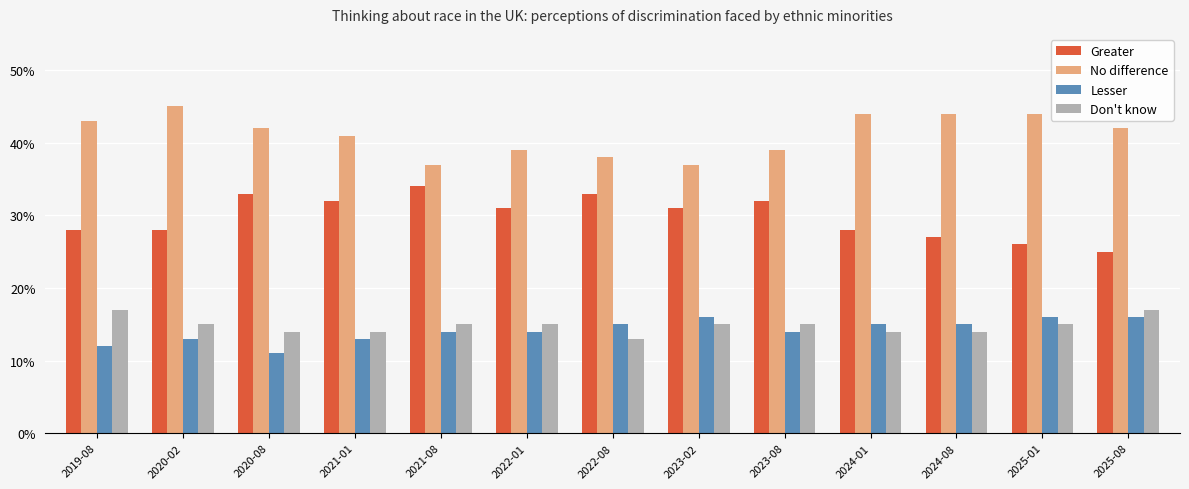

Which series changed the most between 2021-08 and 2023-08?

Greater